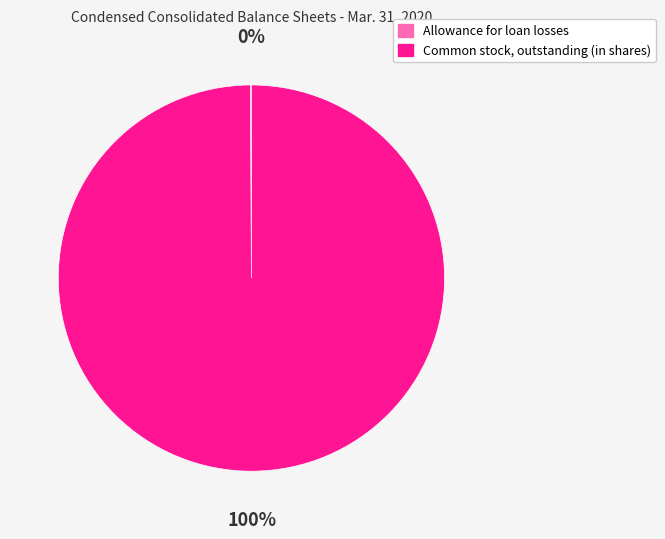

To the nearest percent, what is the difference between the largest and smallest slice percentages?

100%